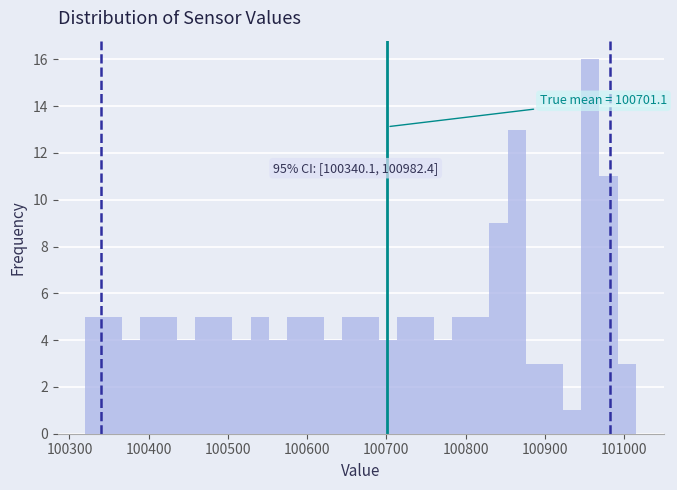

Read against the x-axis, roughly where is the centre of the tallest bar?

100960